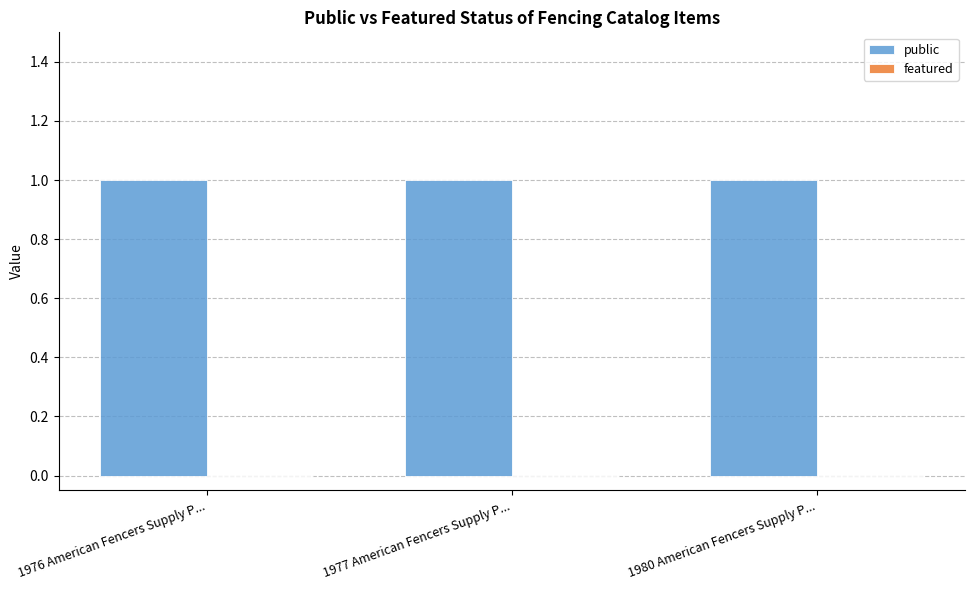

Which series has the largest total across all categories?

public